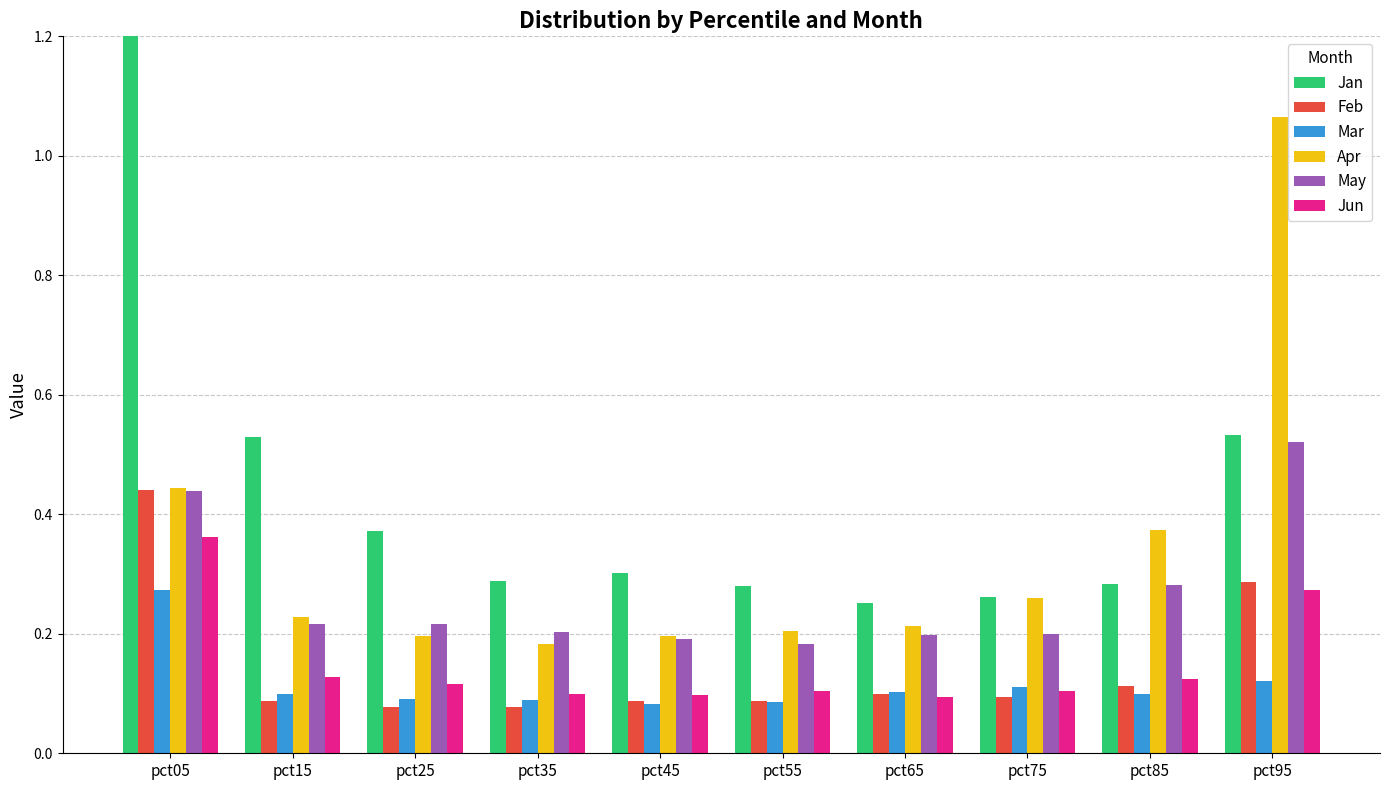

What are all the series names shown in the legend?

Jan, Feb, Mar, Apr, May, Jun